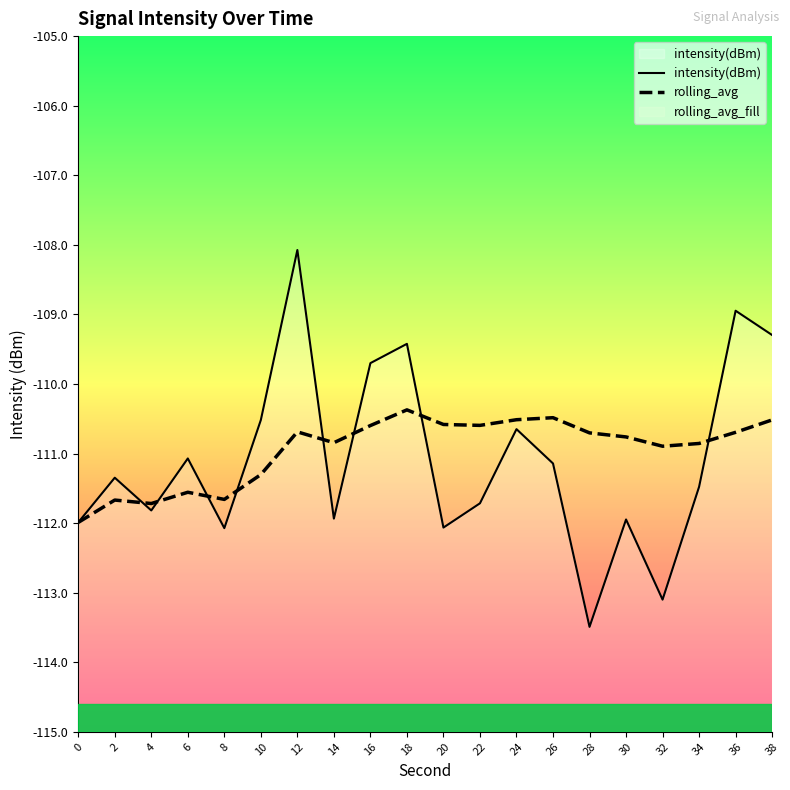

What is the total value across all series at 10?

-221.8